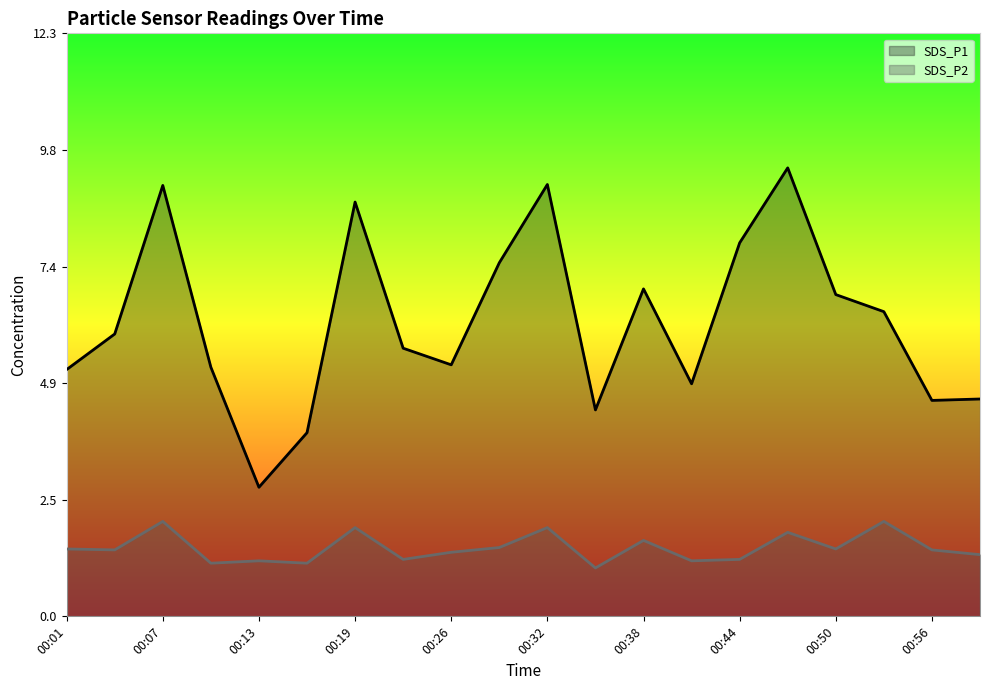

True or false: SDS_P1 and SDS_P2 intersect in this chart.

False